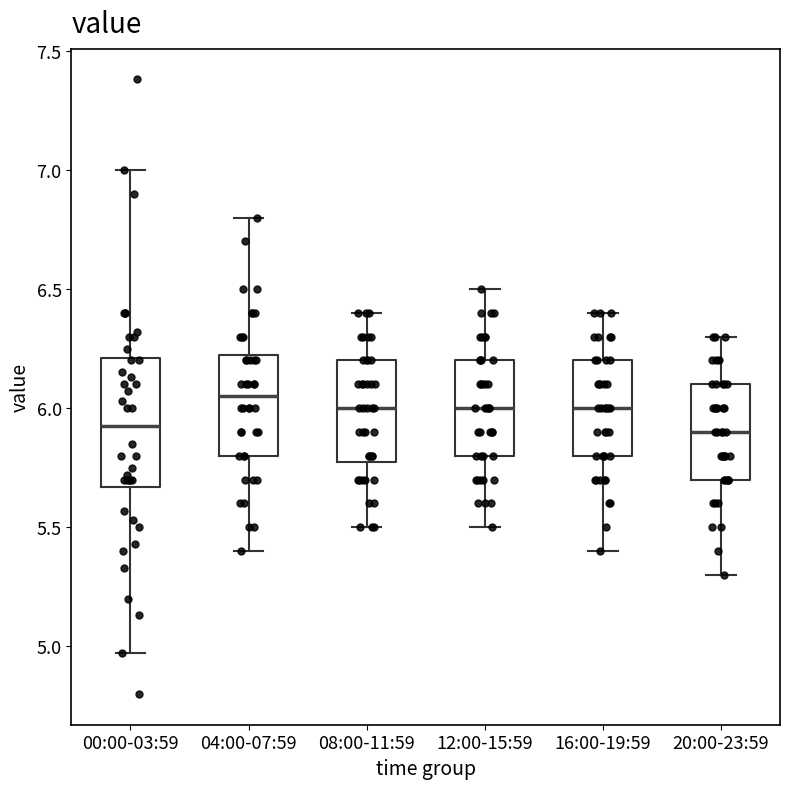

Which box is the tallest, from its lower edge to its upper edge?

00:00-03:59